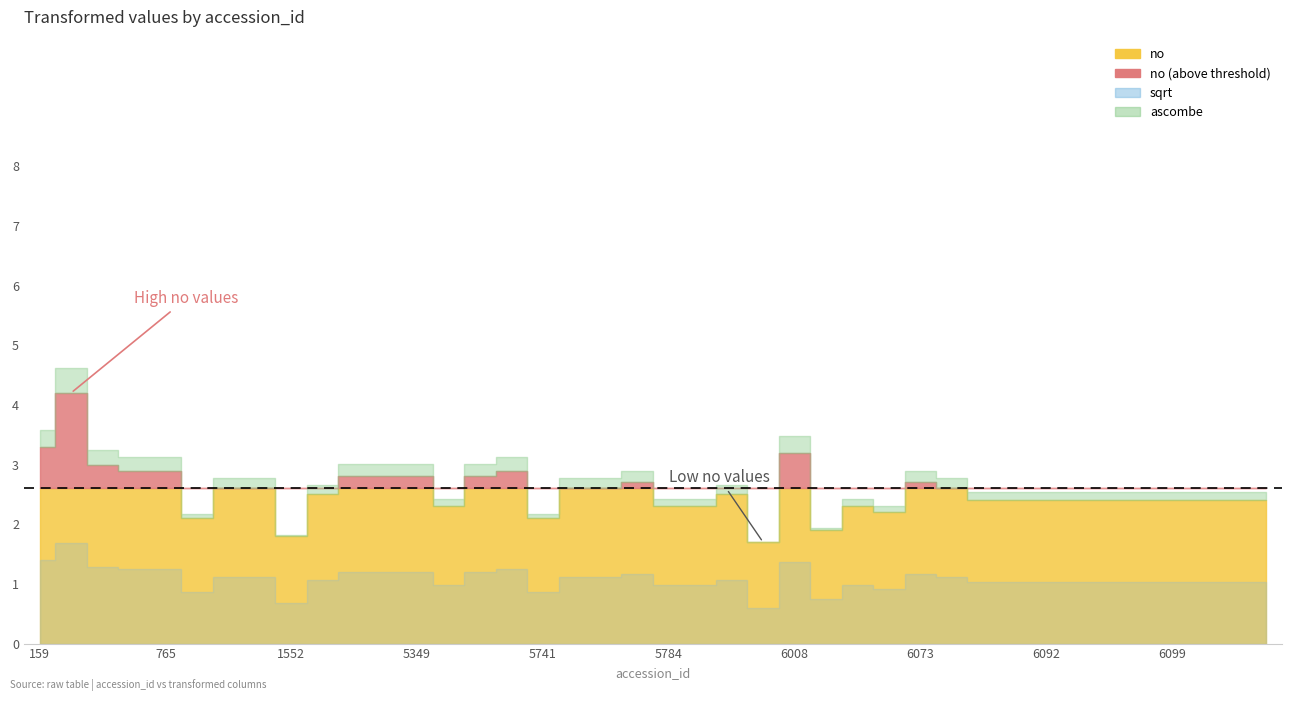

How many data points does each series have?

40